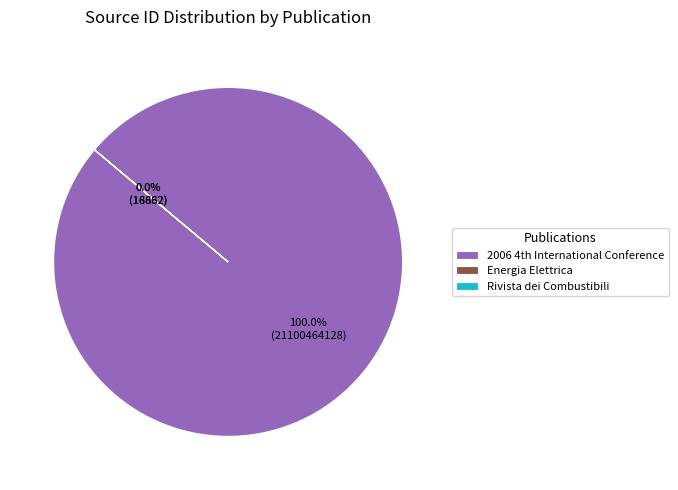

Count the number of slices in the pie.

3